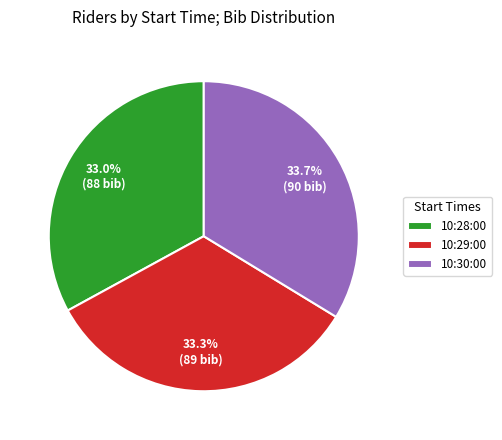

How many slices are in this pie chart?

3